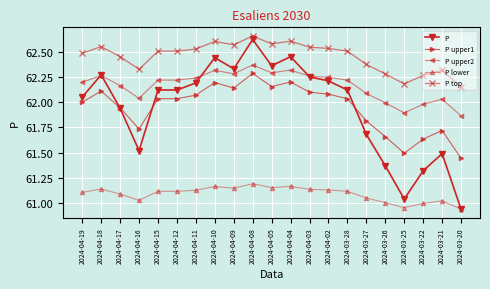

At which label does P lower first exceed 61?

2024-04-19